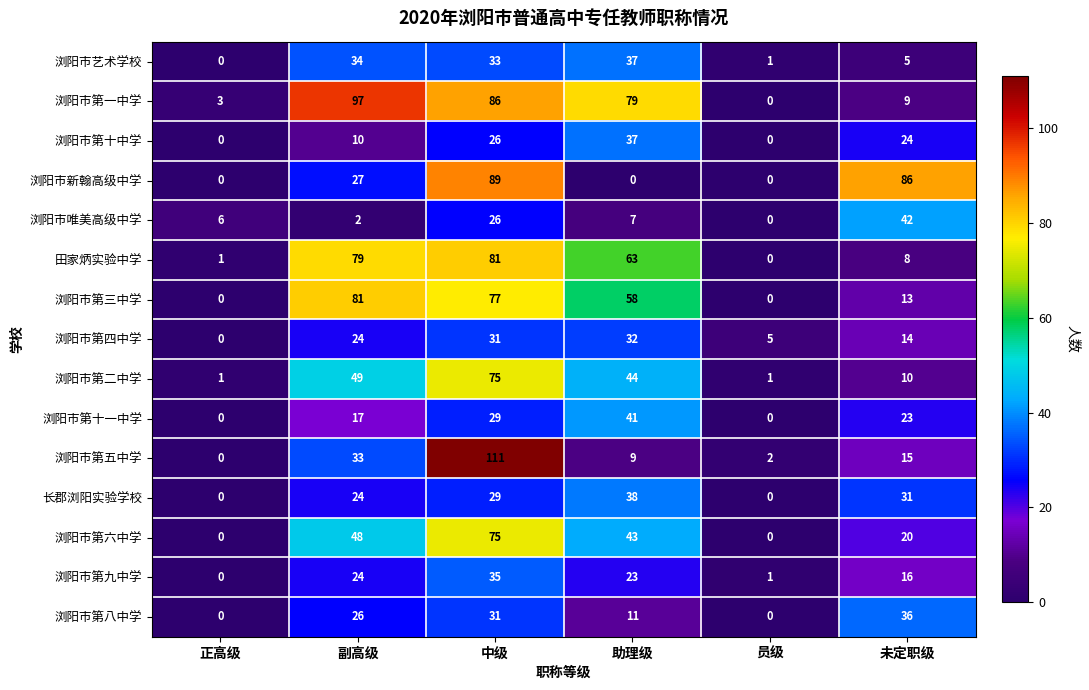

At how many categories does at least one series exceed 68?

4